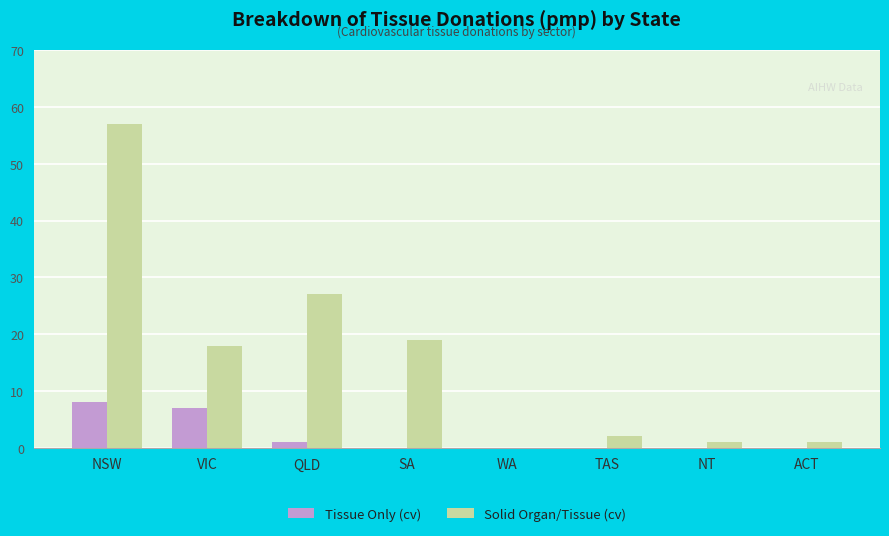

What is the greatest value displayed?

57